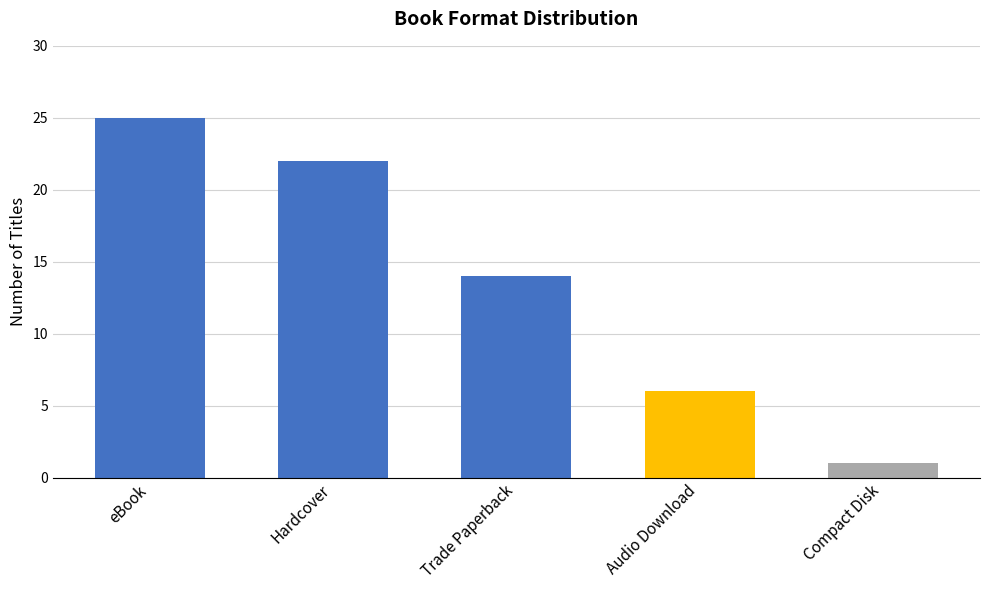

How many bars are there in total?

5